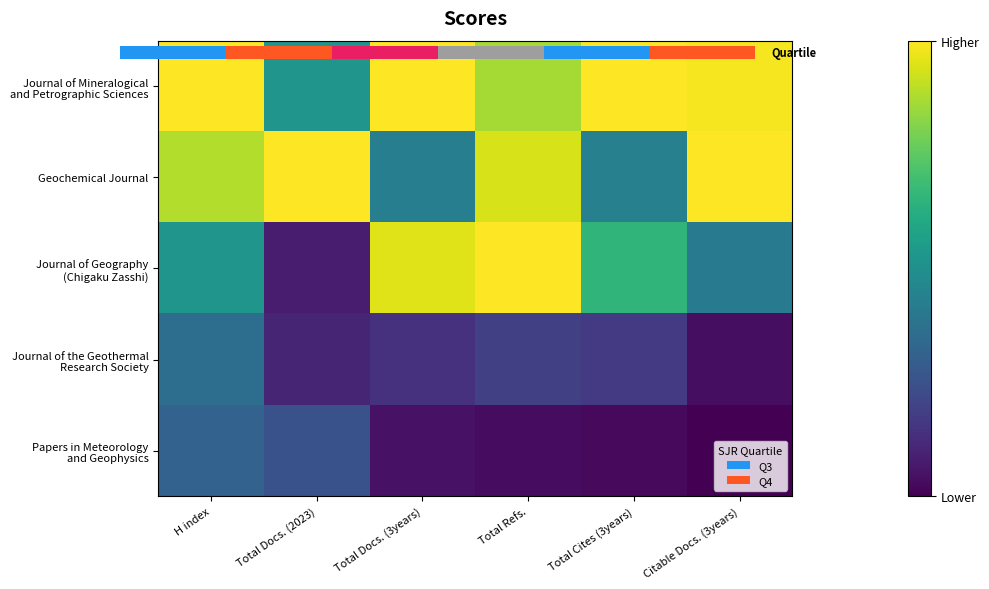

Which series has the widest spread of values?

Journal of Geography (Chigaku Zasshi)